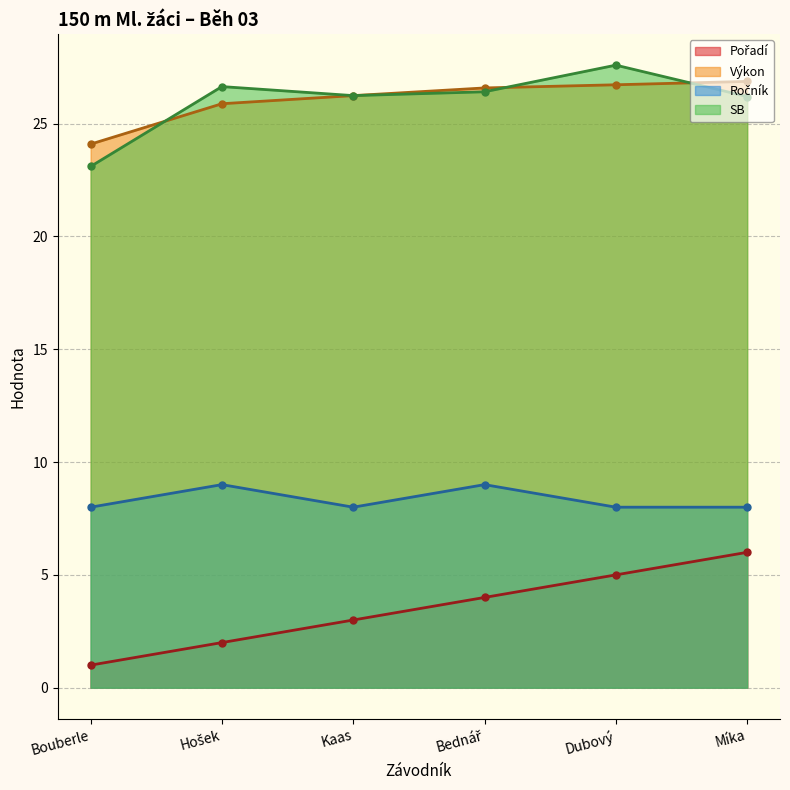

At which label does Výkon reach its minimum?

Bouberle